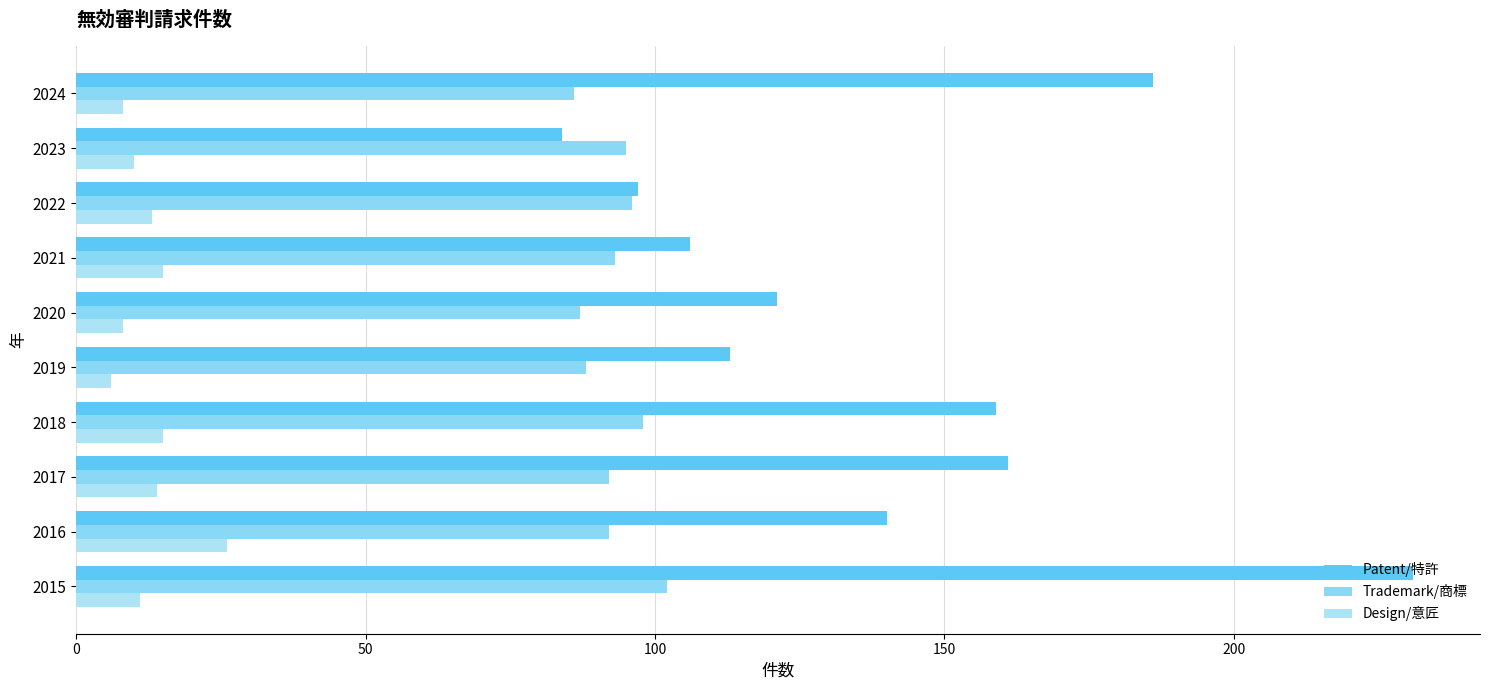

What is the sum of all Patent/特許 values?

1398